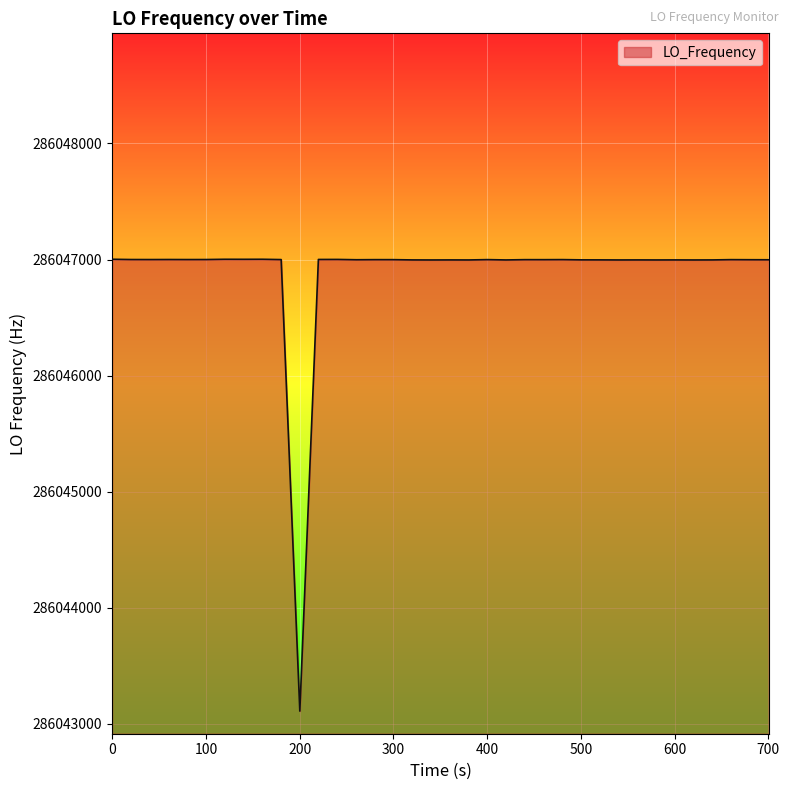

Count the number of data series in this chart.

1